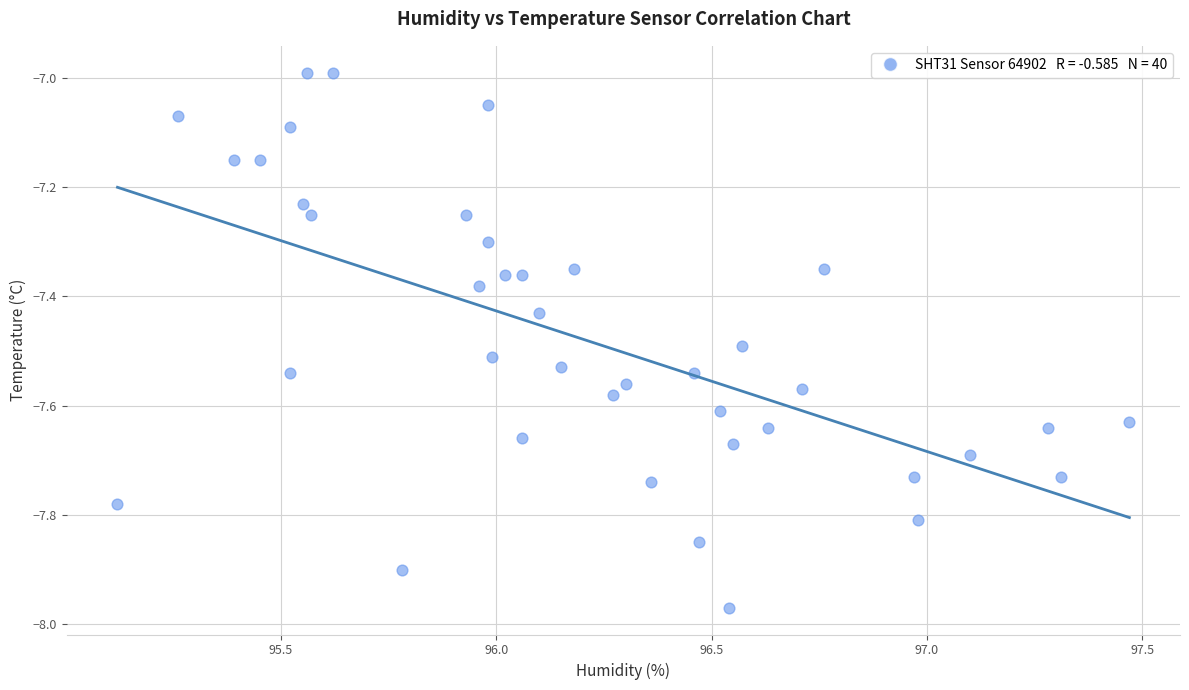

What is the range of X values (max minus min)?

2.3